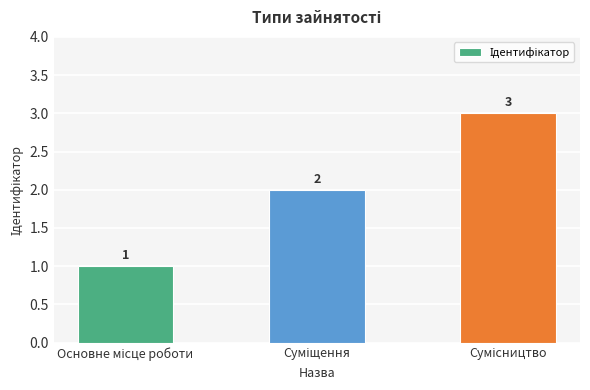

How many series are shown in this chart?

1